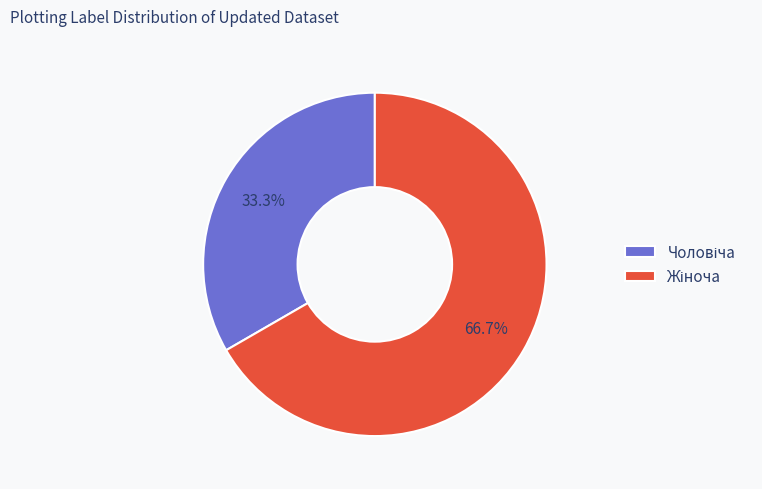

What is the largest slice in the pie chart?

Жіноча